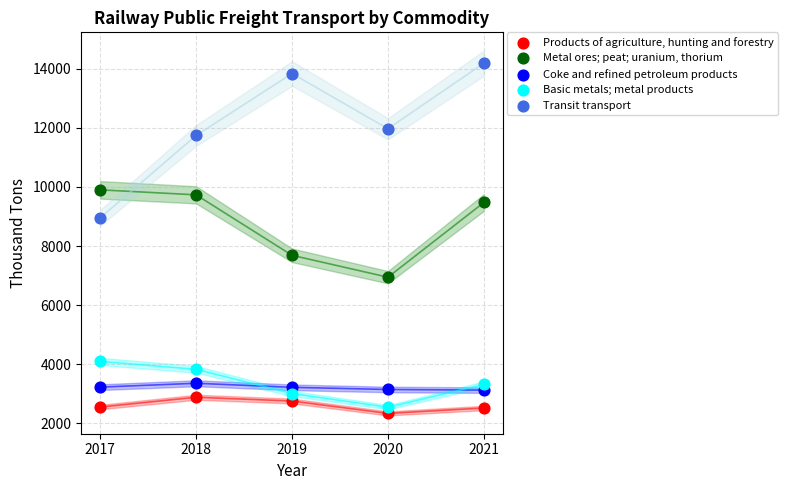

Across all data points, what is the range of Y values (max minus min)?

11855